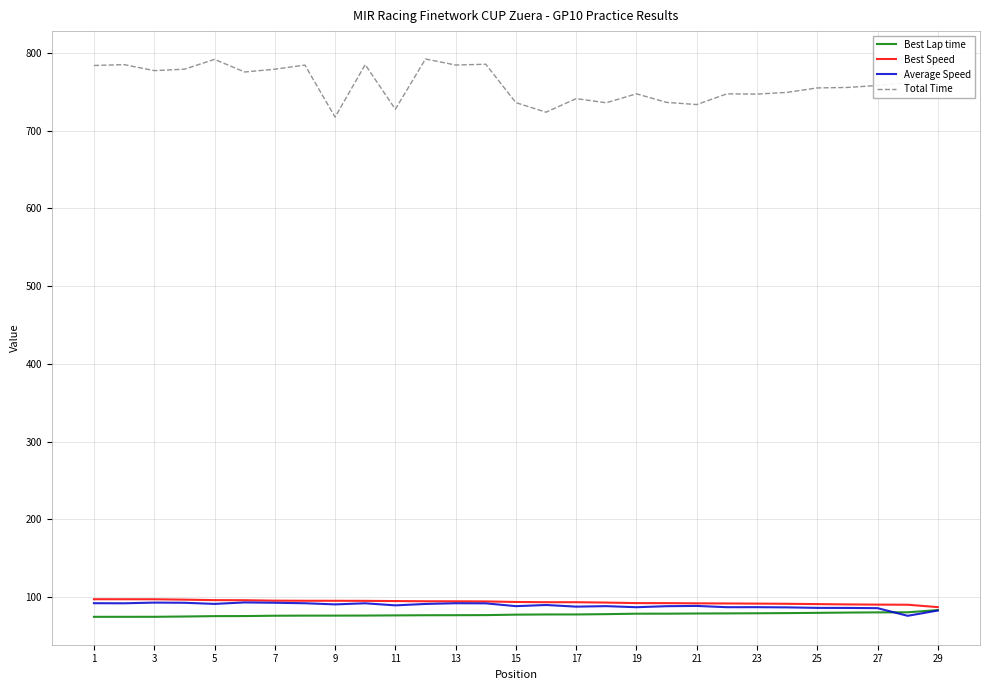

True or false: Total Time and Best Lap time cross at least once.

False